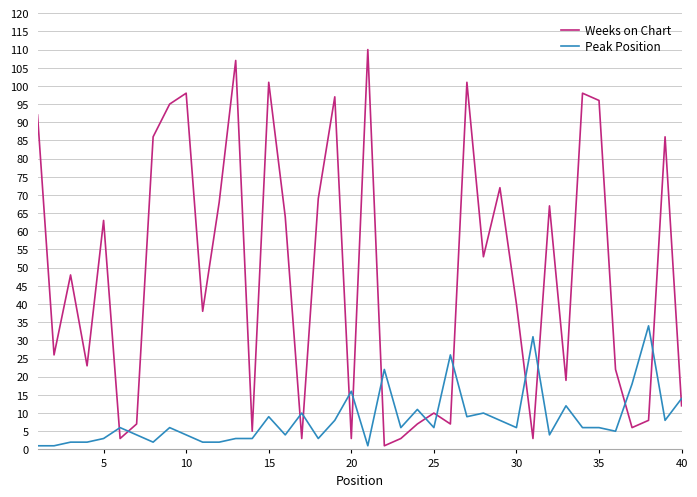

Is this an area chart (filled region under the line)?

No